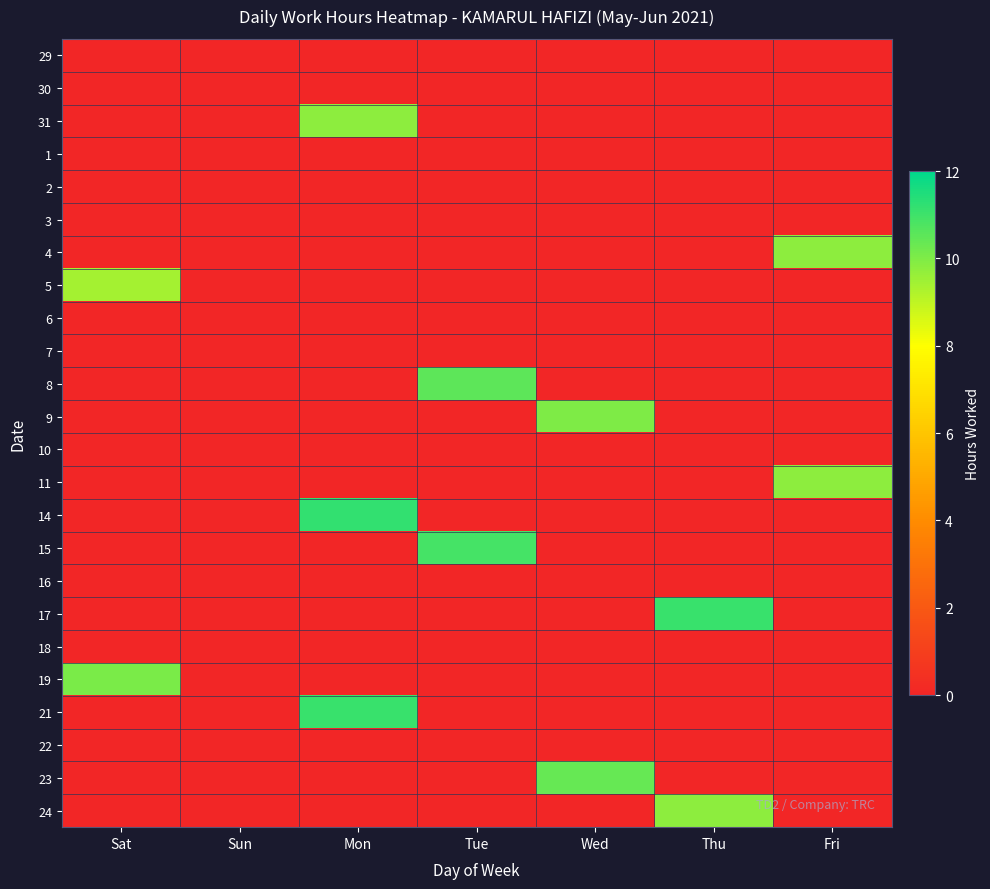

How many series are shown in this chart?

24